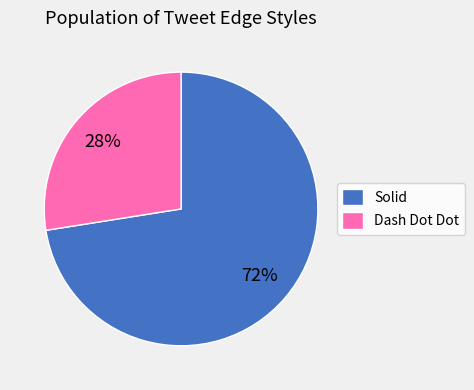

To the nearest percent, what is the average slice percentage?

50%